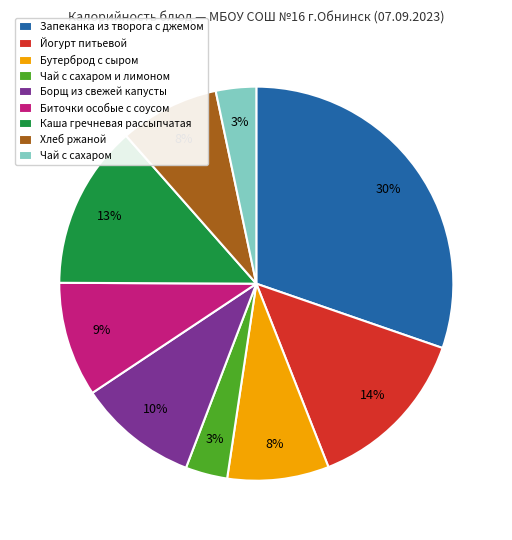

Which slice is the largest?

Запеканка из творога с джемом